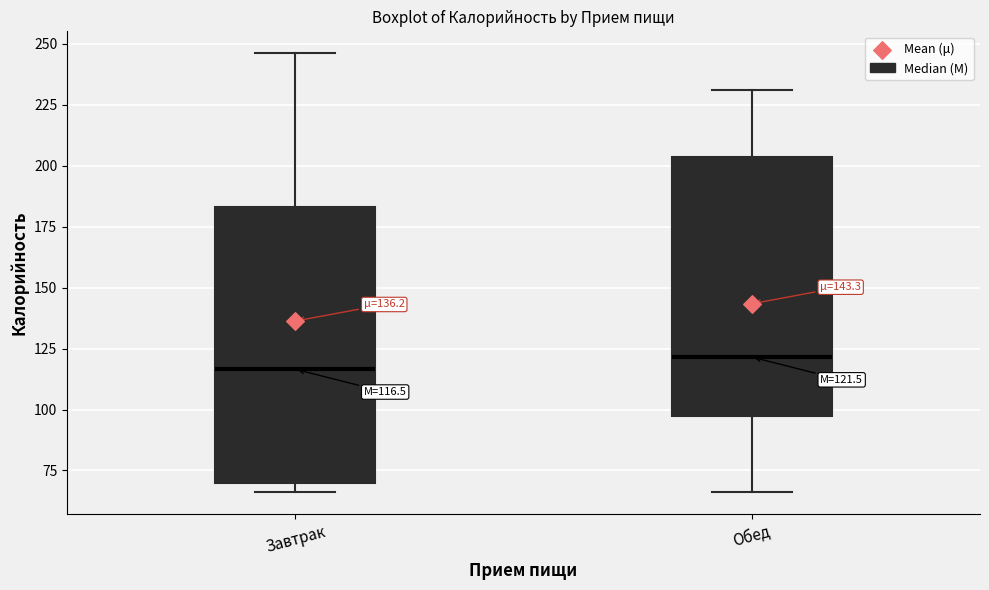

Which box's median line is the lowest?

Завтрак